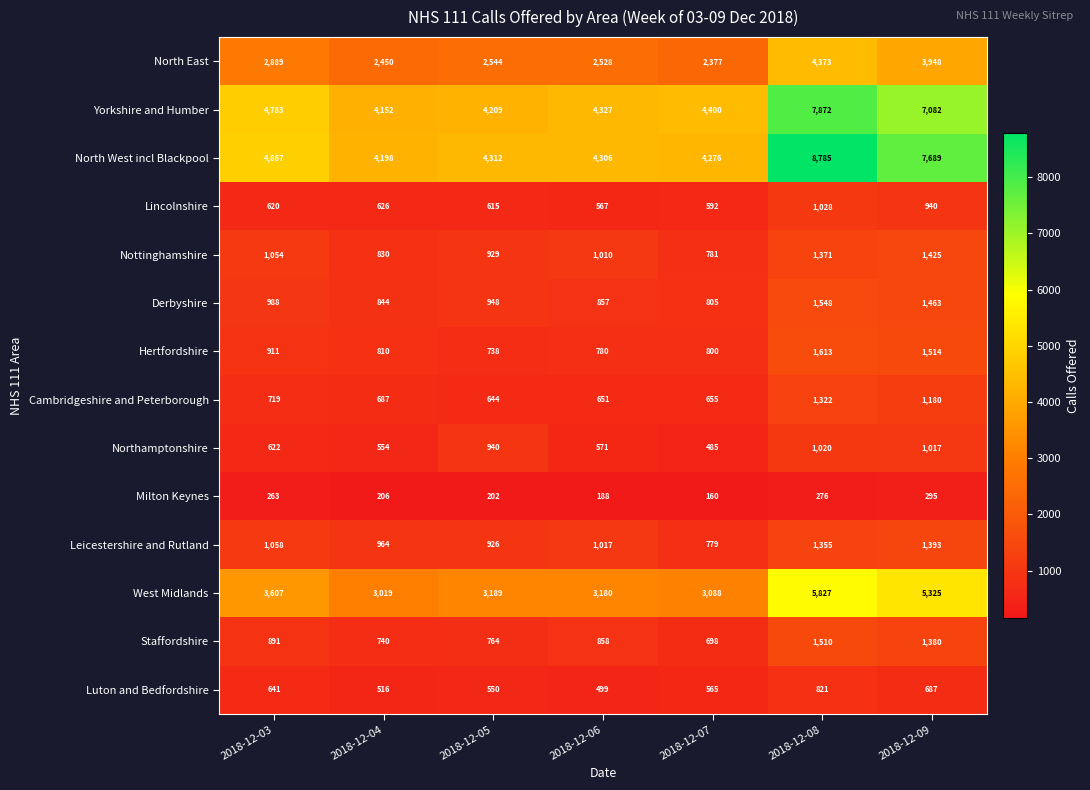

Which series changed the most between 2018-12-04 and 2018-12-08?

North West incl Blackpool